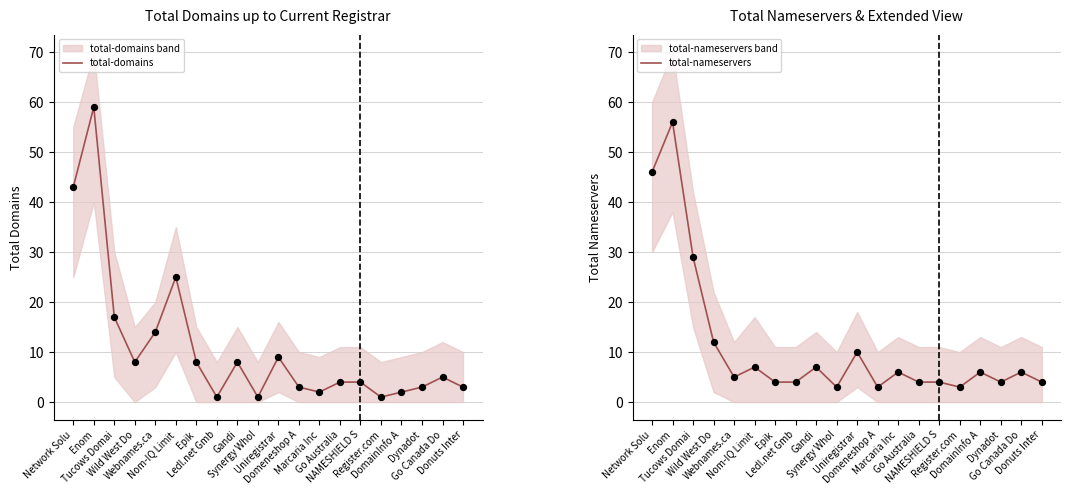

At how many categories does at least one series exceed 33?

2